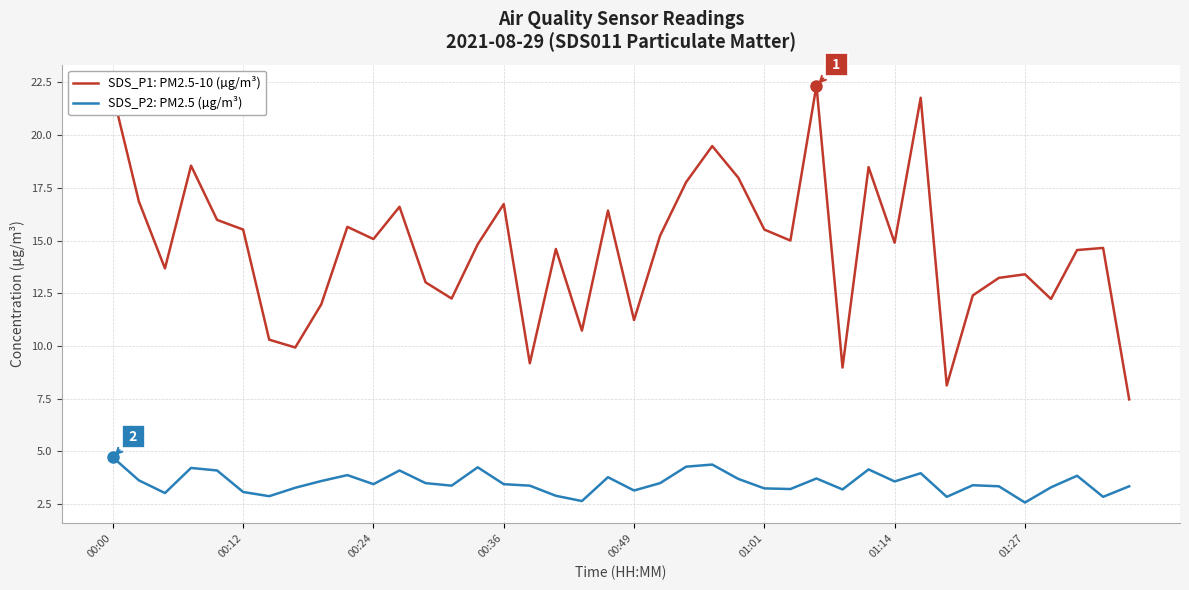

Count the number of data series in this chart.

2